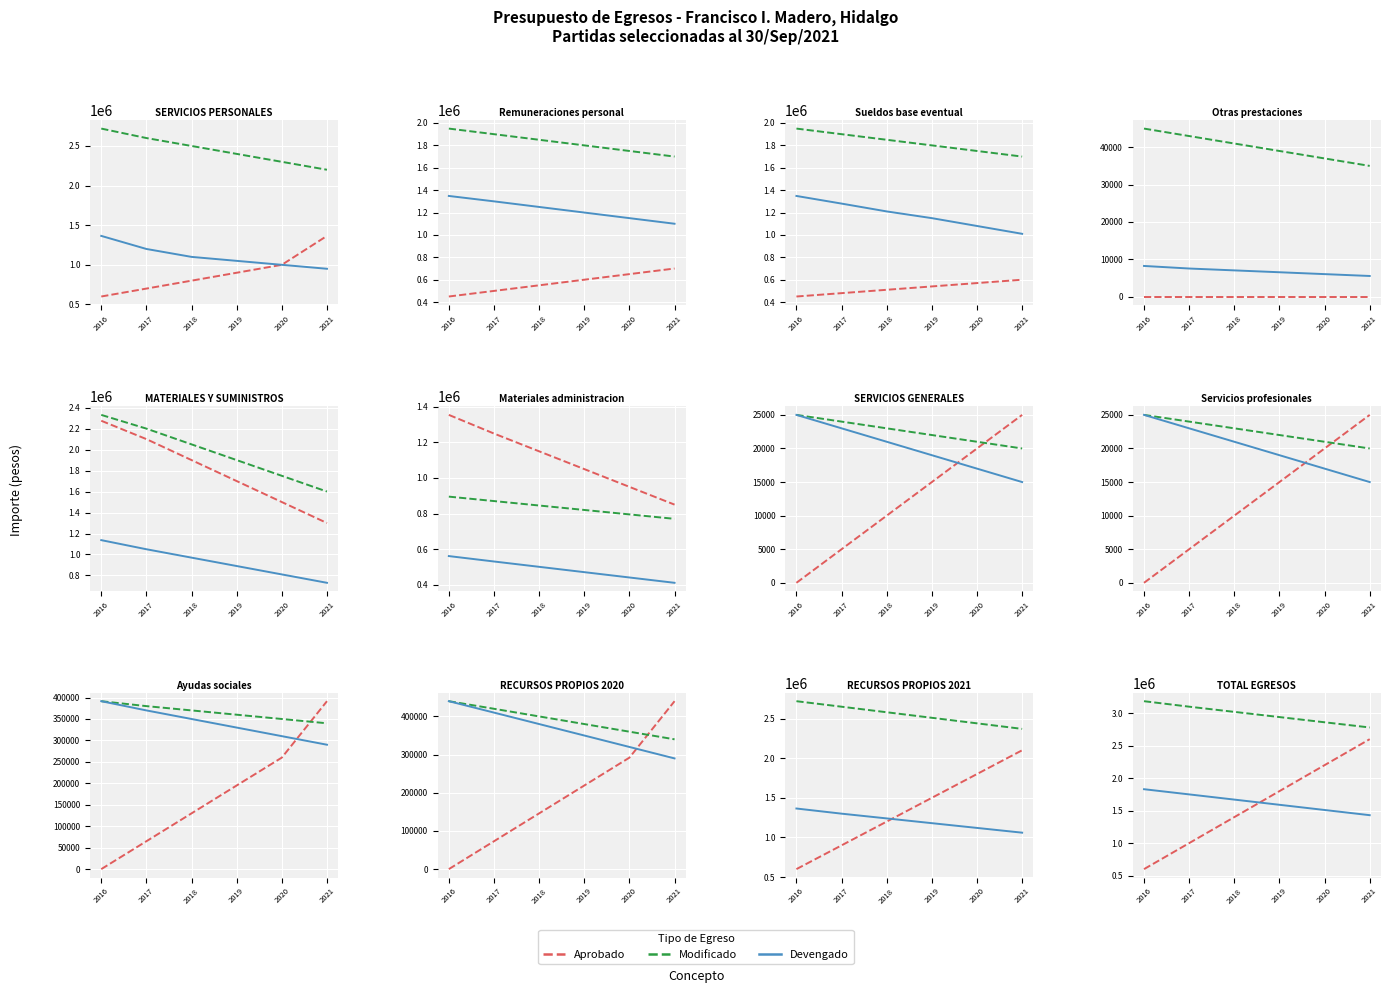

What is the value of the Aprobado point at the 2nd from the left?

1000000.0